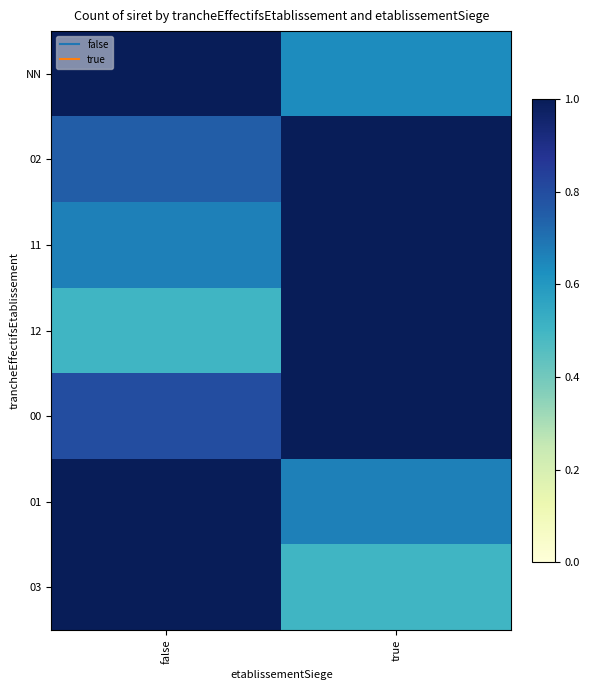

At which category is the sum across all series the highest?

true